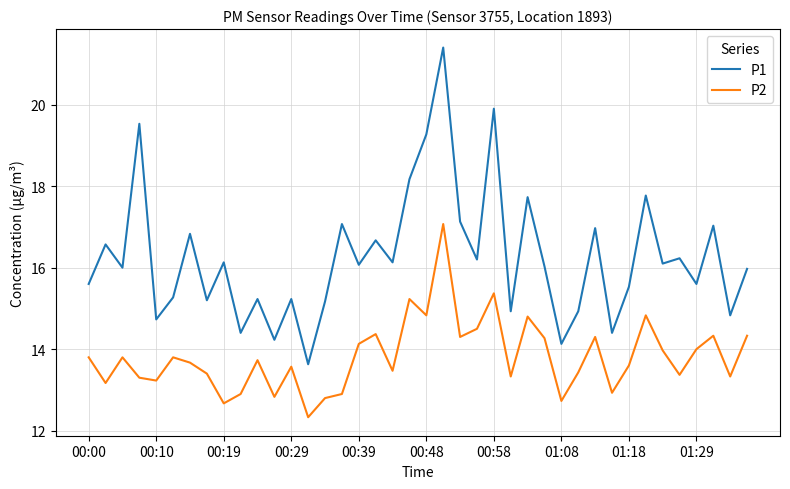

How many interior local peaks does the P1 series have?

15